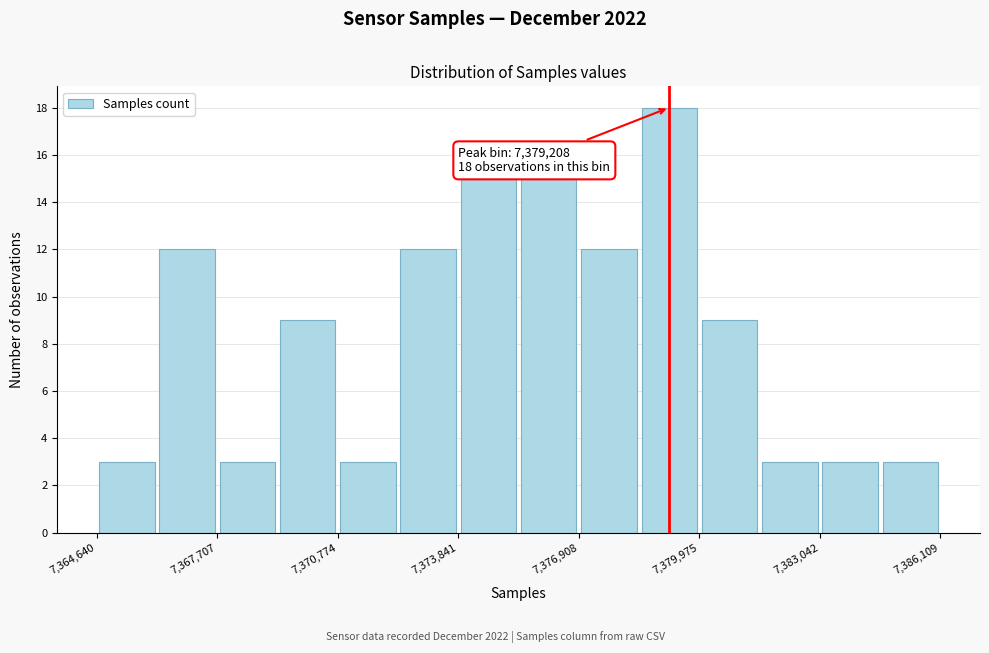

Around what value on the x-axis is the tallest bar? Give the approximate position of its centre, as read against the axis.

7379000